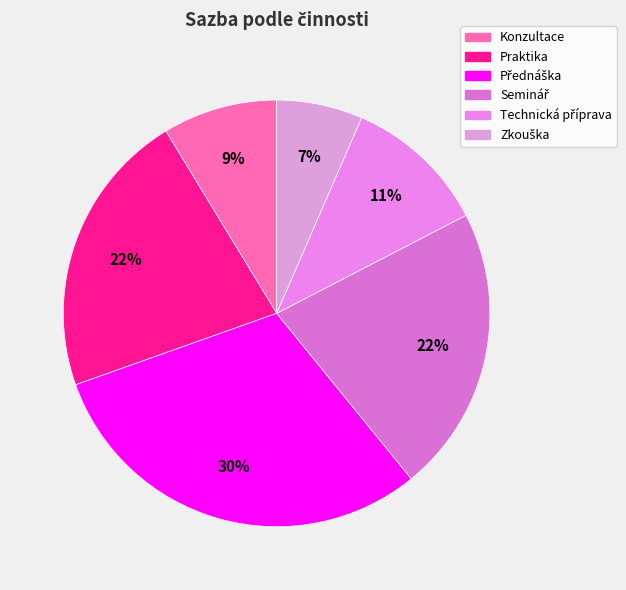

How many slices are in this pie chart?

6